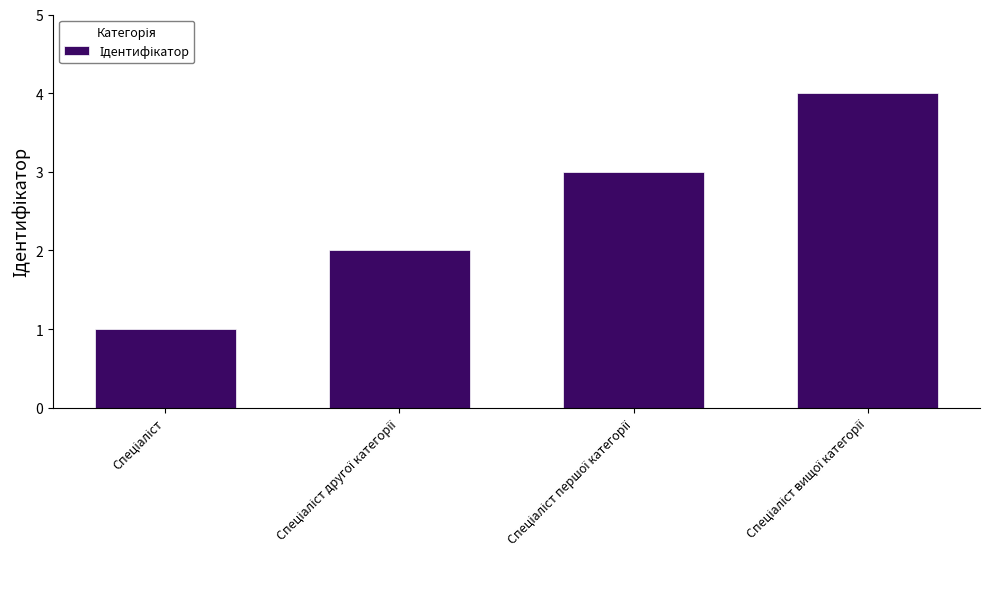

What is the maximum value shown in the chart?

4